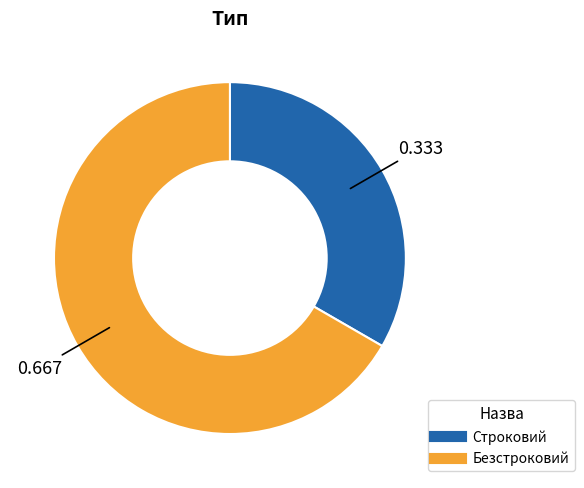

Rank the categories by value from lowest to highest.

Строковий, Безстроковий